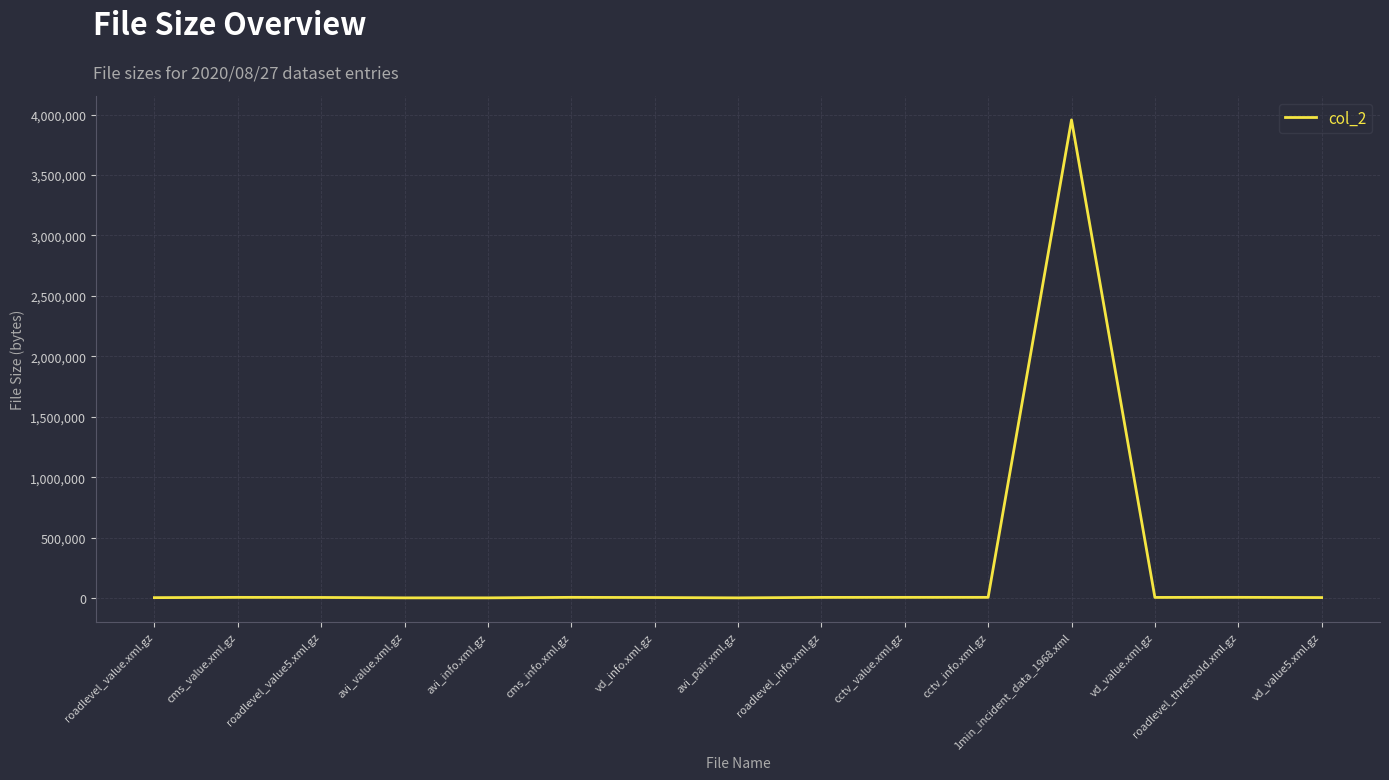

What is the change in value from cctv_value.xml.gz to vd_value5.xml.gz?

-1644